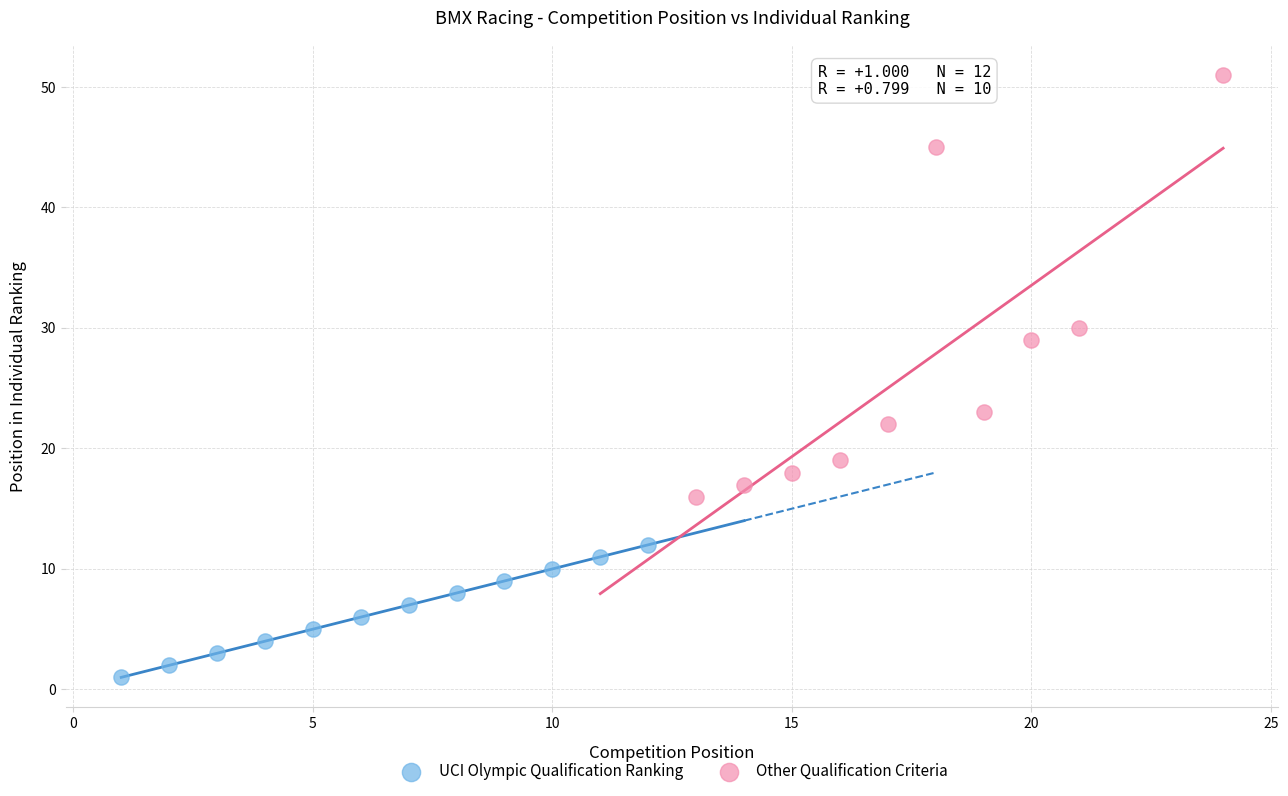

What are all the series names shown in the legend?

UCI Olympic Qualification Ranking, Other Qualification Criteria